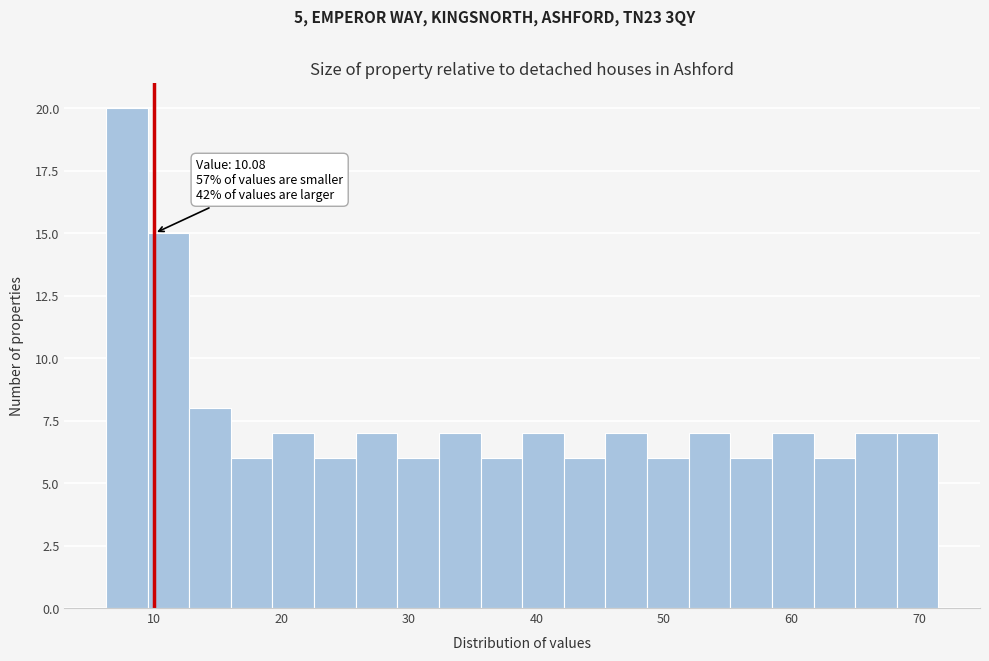

Around what value on the x-axis is the tallest bar? Give the approximate position of its centre, as read against the axis.

8